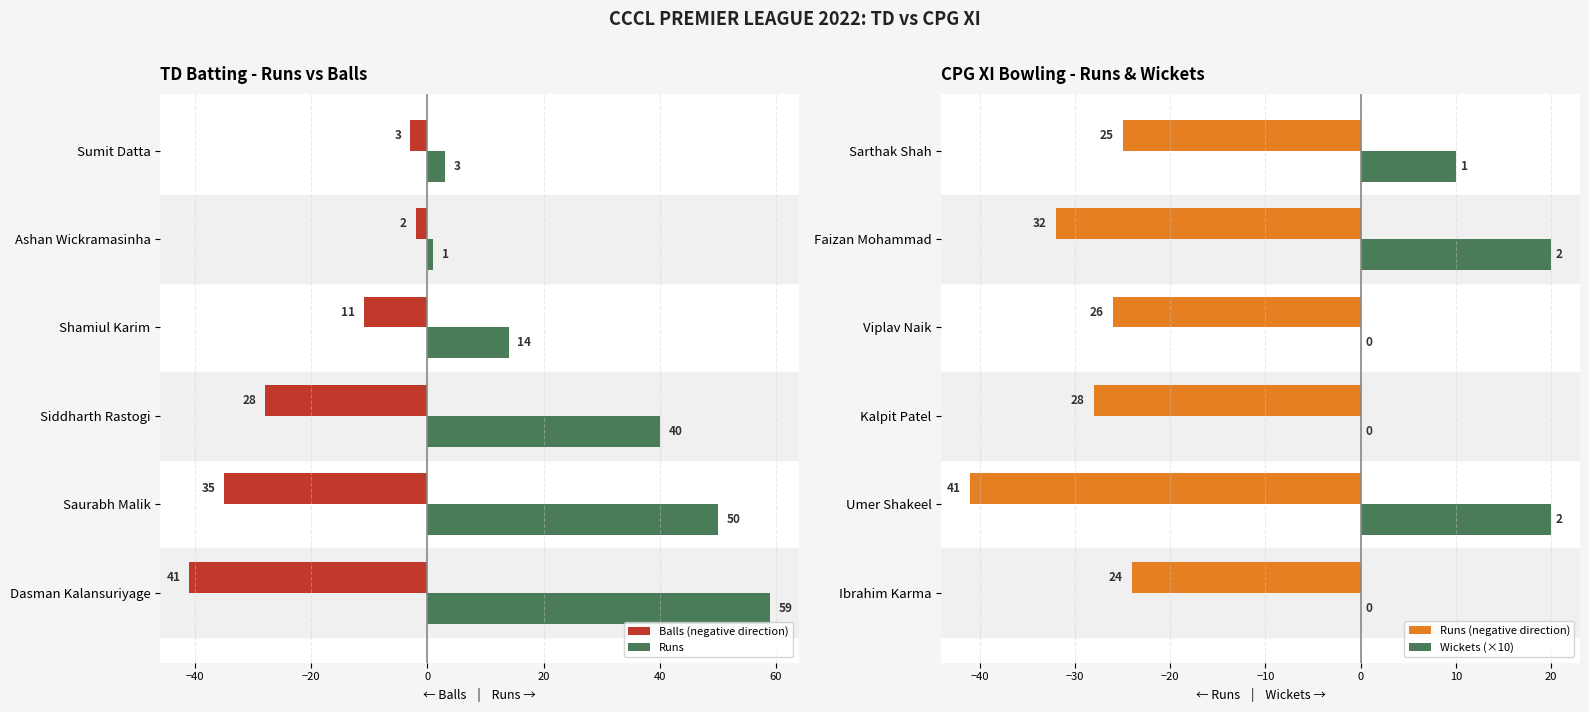

Is the value of Balls (negative direction) at Shamiul Karim greater than the value of Runs at Ashan Wickramasinha?

No